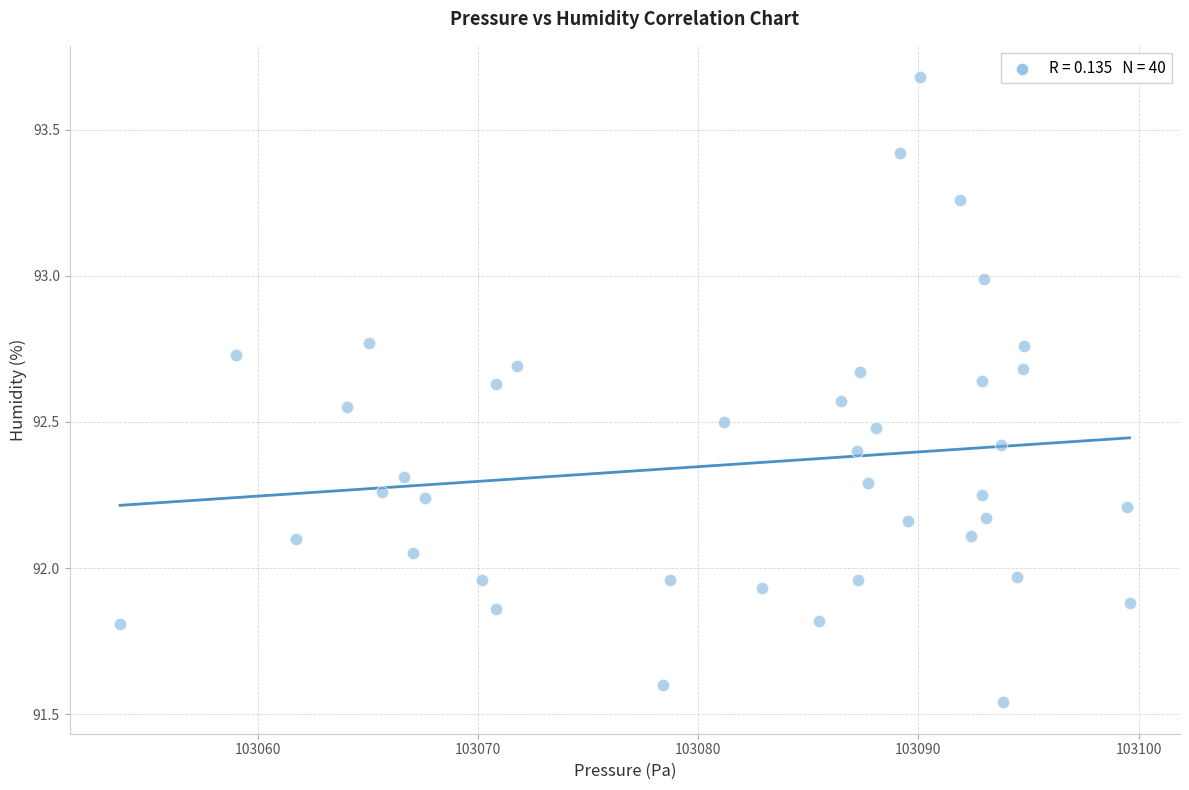

What is the range of X values (max minus min)?

45.8